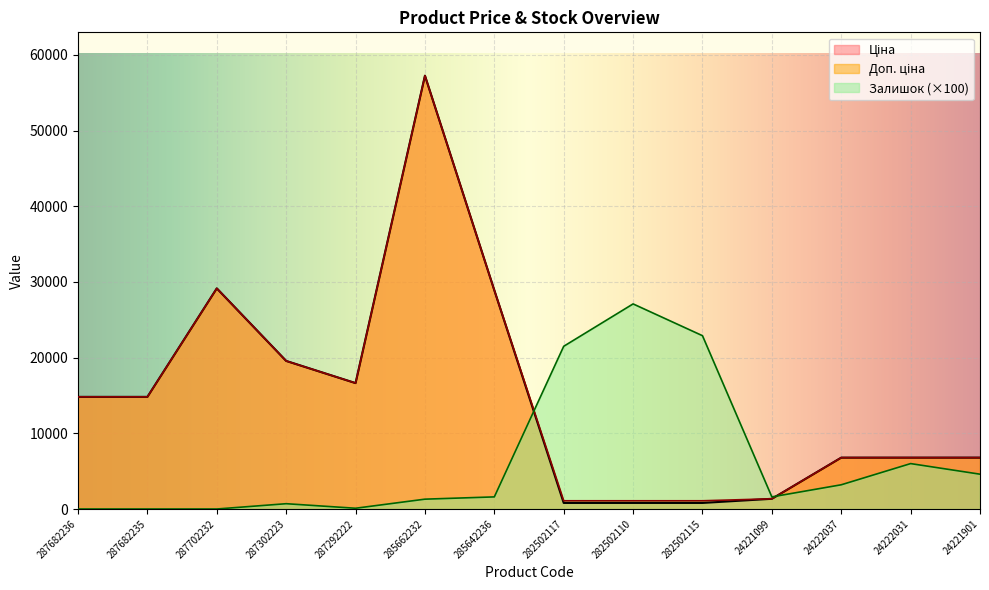

What are all the series names shown in the legend?

Ціна, Доп. ціна, Залишок